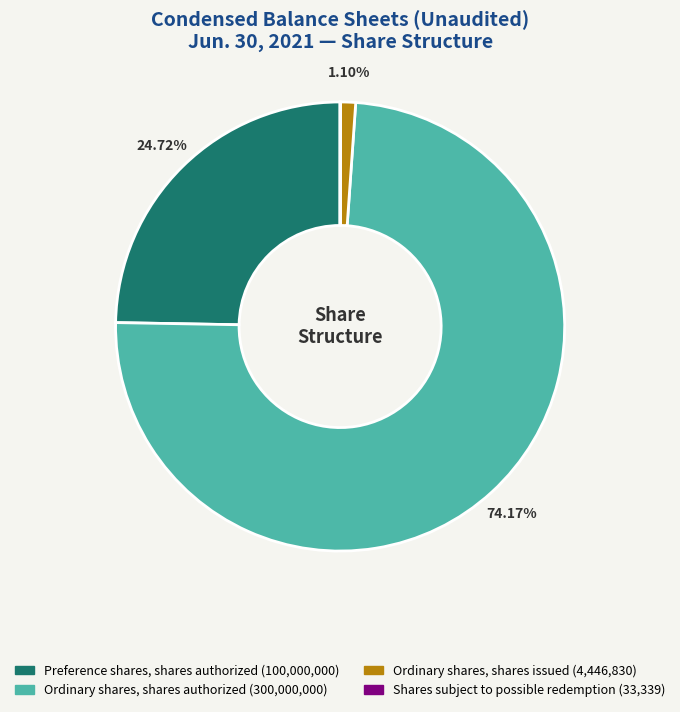

What is the largest slice in the pie chart?

Ordinary shares, shares authorized